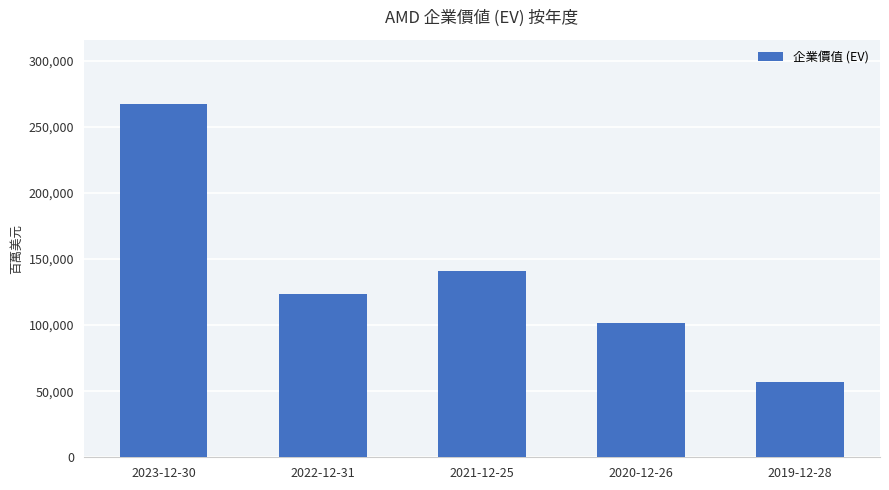

Rank the categories by value from highest to lowest.

2023-12-30, 2021-12-25, 2022-12-31, 2020-12-26, 2019-12-28